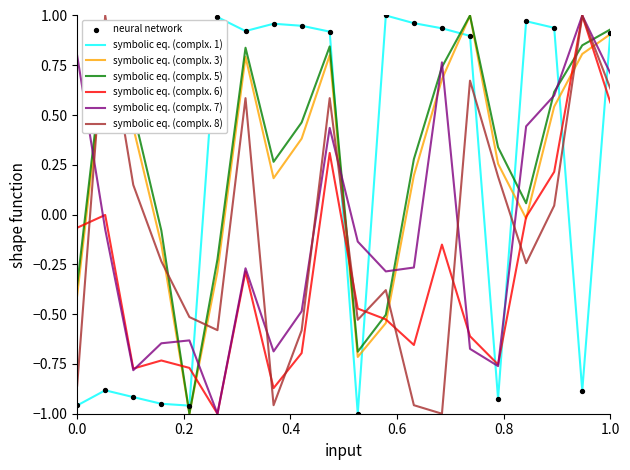

At how many categories does at least one series exceed 0?

17